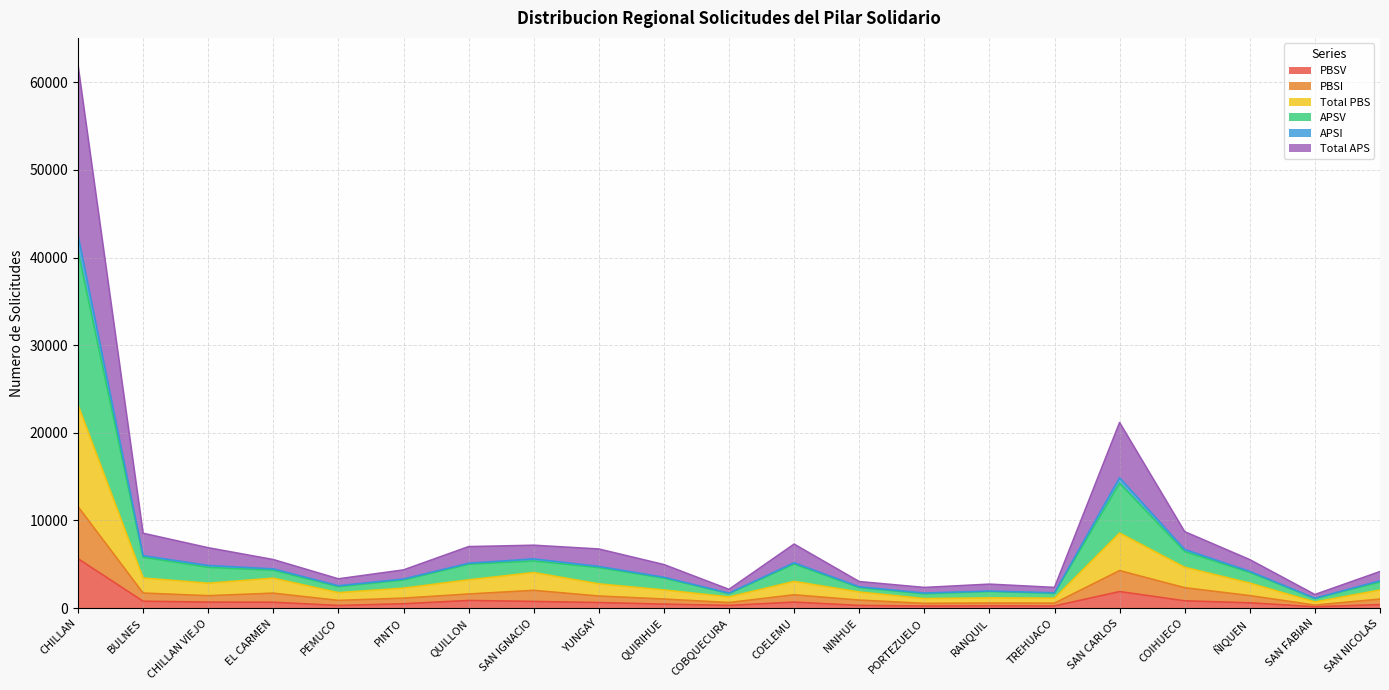

What are all the series names shown in the legend?

PBSV, PBSI, Total PBS, APSV, APSI, Total APS